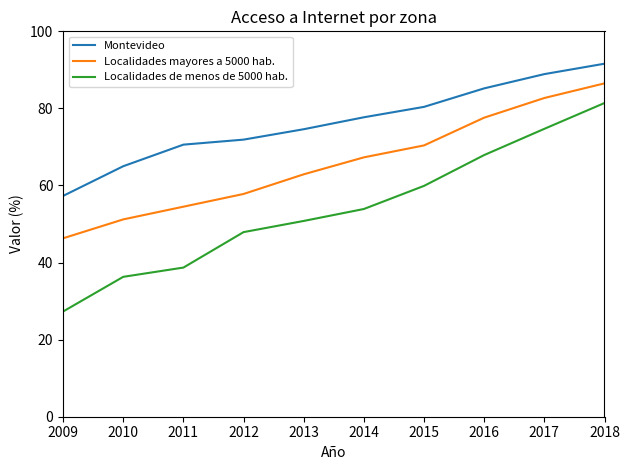

How many lines are shown in the chart?

3